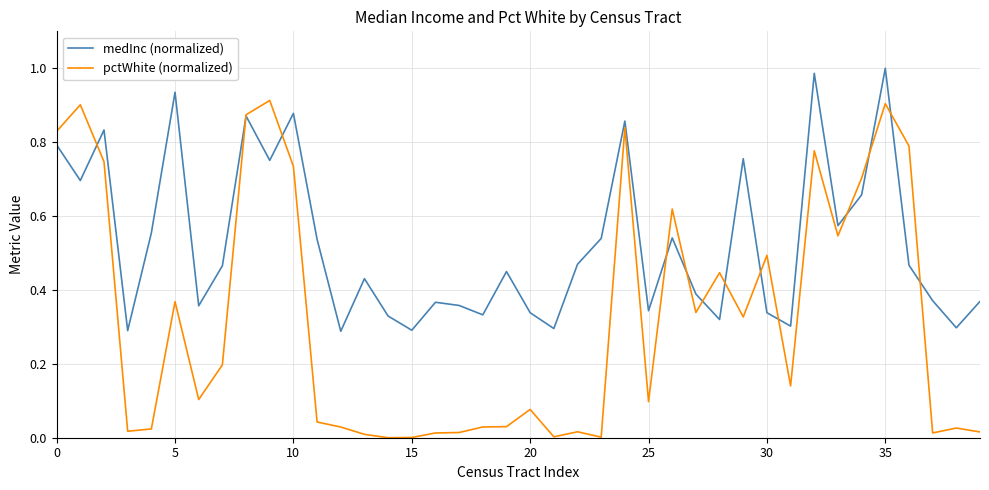

Which series has the largest total across all categories?

medInc (normalized)